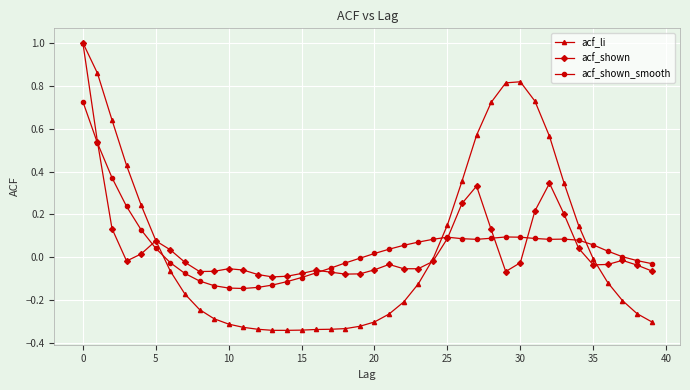

Which series has the widest spread of values?

acf_li